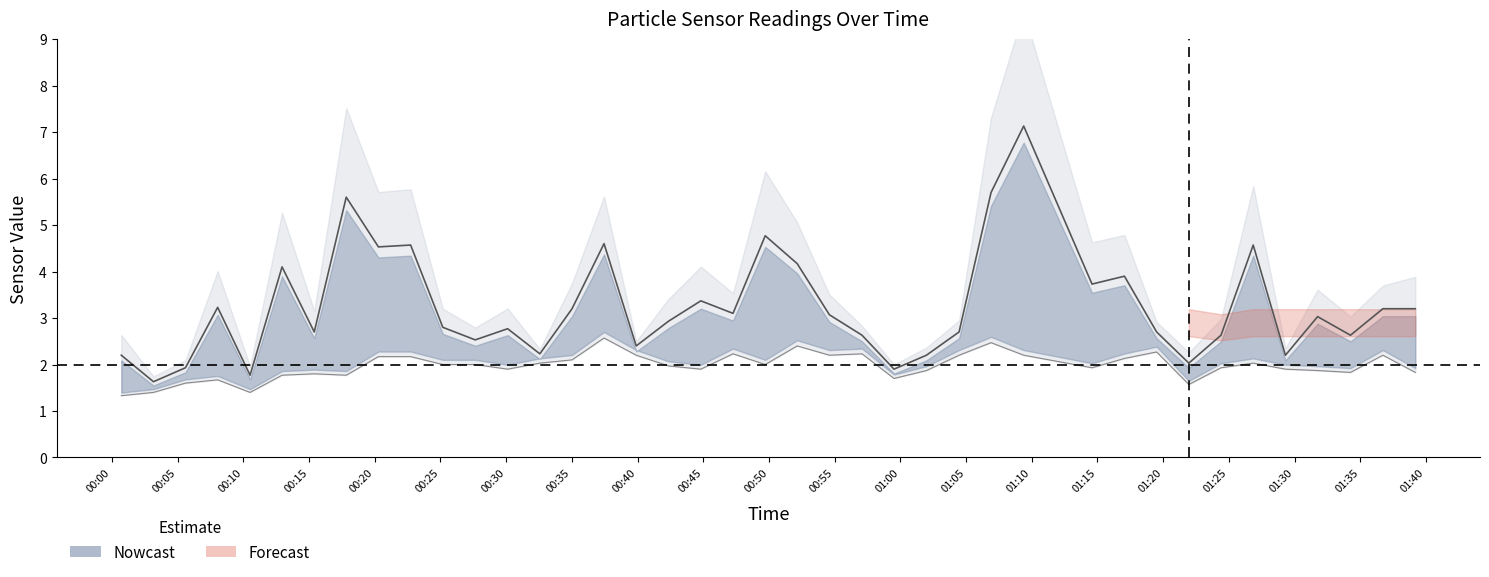

Reading left to right, extract all data points from this chart.

SDS_P1: 2023/01/06 00:00:43=2.2	2023/01/06 00:03:10=1.6	2023/01/06 00:05:36=1.9	2023/01/06 00:08:03=3.2	2023/01/06 00:10:31=1.8	2023/01/06 00:12:57=4.1	2023/01/06 00:15:24=2.7	2023/01/06 00:17:50=5.6	2023/01/06 00:20:17=4.5	2023/01/06 00:22:44=4.6	2023/01/06 00:25:11=2.8	2023/01/06 00:27:39=2.5	2023/01/06 00:30:07=2.8	2023/01/06 00:32:34=2.2	2023/01/06 00:35:01=3.2	2023/01/06 00:37:27=4.6	2023/01/06 00:39:54=2.4	2023/01/06 00:42:21=2.9	2023/01/06 00:44:49=3.4	2023/01/06 00:47:16=3.1	2023/01/06 00:49:43=4.8	2023/01/06 00:52:09=4.2	2023/01/06 00:54:36=3.1	2023/01/06 00:57:05=2.6	2023/01/06 00:59:31=1.9	2023/01/06 01:01:59=2.2	2023/01/06 01:04:28=2.7	2023/01/06 01:06:54=5.7	2023/01/06 01:09:23=7.1	2023/01/06 01:14:35=3.7	2023/01/06 01:17:03=3.9	2023/01/06 01:19:30=2.7	2023/01/06 01:21:57=2.0	2023/01/06 01:24:24=2.6	2023/01/06 01:26:51=4.6	2023/01/06 01:29:18=2.2	2023/01/06 01:31:45=3.0	2023/01/06 01:34:15=2.6	2023/01/06 01:36:43=3.2	2023/01/06 01:39:11=3.2
SDS_P2: 2023/01/06 00:00:43=1.3	2023/01/06 00:03:10=1.4	2023/01/06 00:05:36=1.6	2023/01/06 00:08:03=1.7	2023/01/06 00:10:31=1.4	2023/01/06 00:12:57=1.8	2023/01/06 00:15:24=1.8	2023/01/06 00:17:50=1.8	2023/01/06 00:20:17=2.2	2023/01/06 00:22:44=2.2	2023/01/06 00:25:11=2.0	2023/01/06 00:27:39=2.0	2023/01/06 00:30:07=1.9	2023/01/06 00:32:34=2.0	2023/01/06 00:35:01=2.1	2023/01/06 00:37:27=2.6	2023/01/06 00:39:54=2.2	2023/01/06 00:42:21=2.0	2023/01/06 00:44:49=1.9	2023/01/06 00:47:16=2.2	2023/01/06 00:49:43=2.0	2023/01/06 00:52:09=2.4	2023/01/06 00:54:36=2.2	2023/01/06 00:57:05=2.2	2023/01/06 00:59:31=1.7	2023/01/06 01:01:59=1.9	2023/01/06 01:04:28=2.2	2023/01/06 01:06:54=2.5	2023/01/06 01:09:23=2.2	2023/01/06 01:14:35=1.9	2023/01/06 01:17:03=2.1	2023/01/06 01:19:30=2.3	2023/01/06 01:21:57=1.6	2023/01/06 01:24:24=1.9	2023/01/06 01:26:51=2.0	2023/01/06 01:29:18=1.9	2023/01/06 01:31:45=1.9	2023/01/06 01:34:15=1.8	2023/01/06 01:36:43=2.2	2023/01/06 01:39:11=1.8